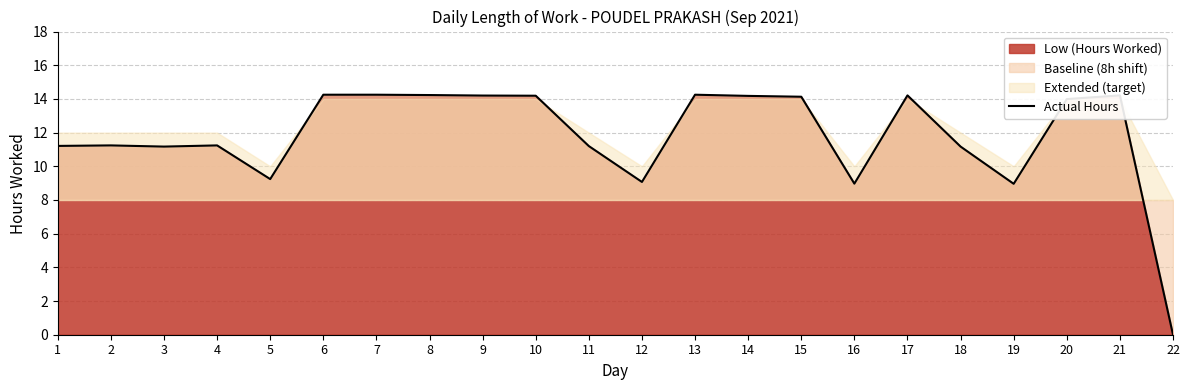

Does the chart display data point markers on the line(s)?

No